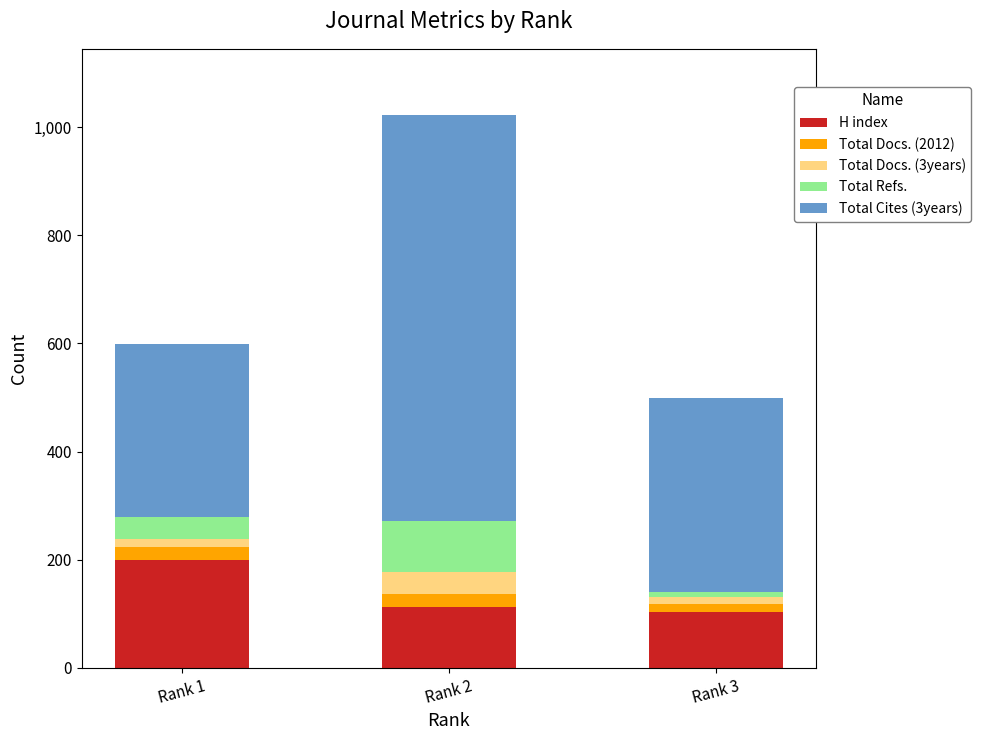

At which category is the sum across all series the highest?

Rank 2